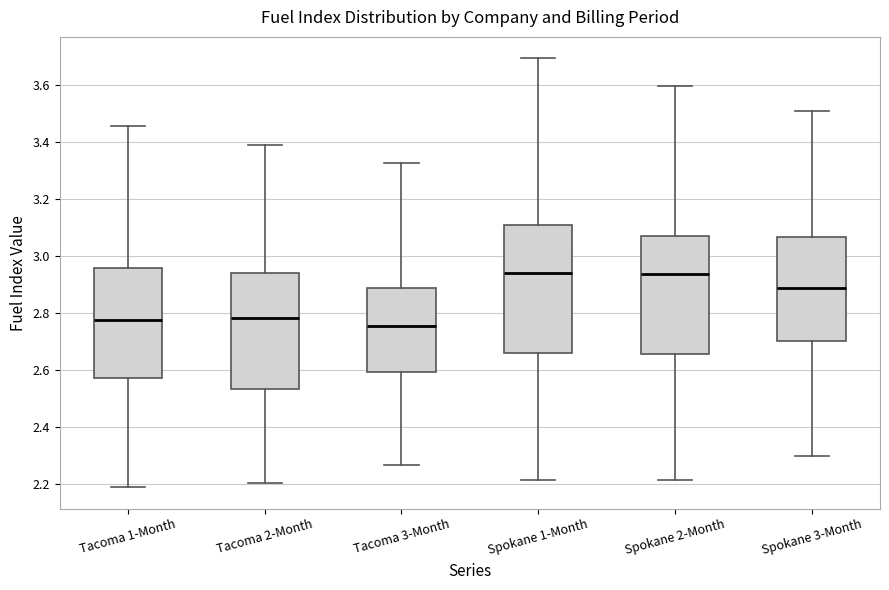

Reading left to right, read every box against the y-axis: the position of its median line, the range the box covers, and the ends of its whiskers. The values are not printed on the chart, so give them approximately, as read against the axis.

Tacoma 1-Month: median 2.78, box 2.58 to 2.96, whiskers 2.18 to 3.46
Tacoma 2-Month: median 2.78, box 2.54 to 2.94, whiskers 2.20 to 3.38
Tacoma 3-Month: median 2.76, box 2.60 to 2.88, whiskers 2.26 to 3.32
Spokane 1-Month: median 2.94, box 2.66 to 3.10, whiskers 2.22 to 3.70
Spokane 2-Month: median 2.94, box 2.66 to 3.06, whiskers 2.22 to 3.60
Spokane 3-Month: median 2.88, box 2.70 to 3.06, whiskers 2.30 to 3.50